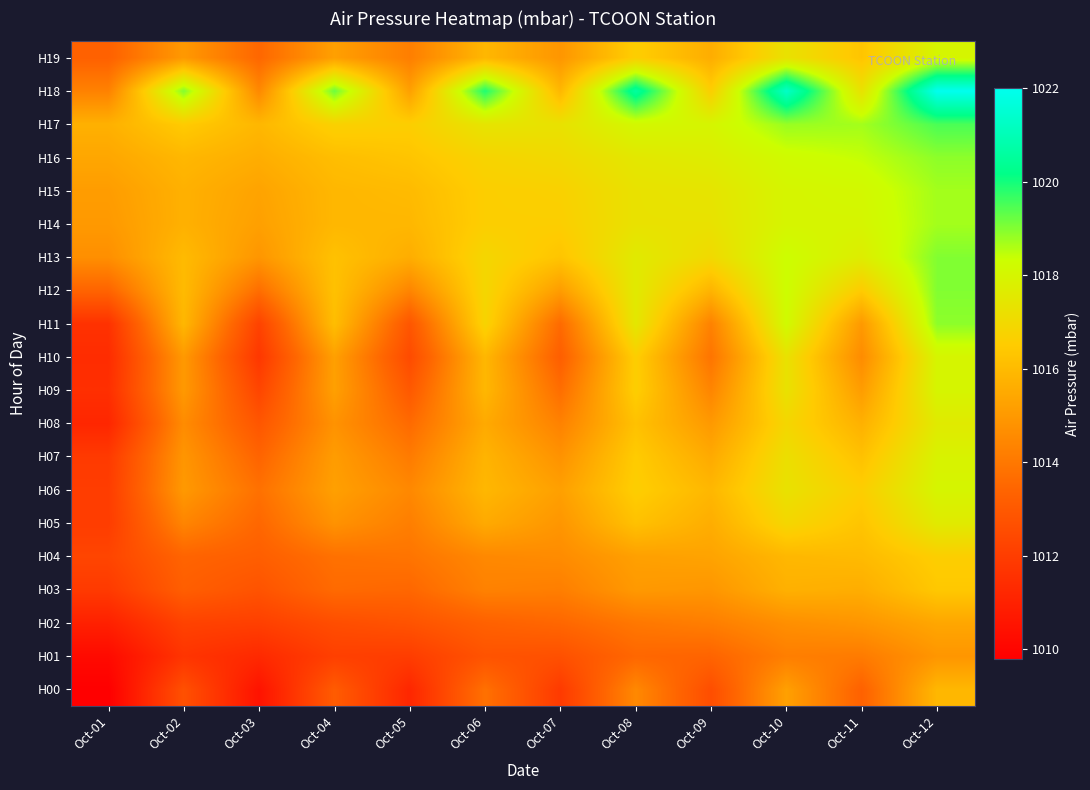

At which category is the sum across all series the highest?

Oct-12